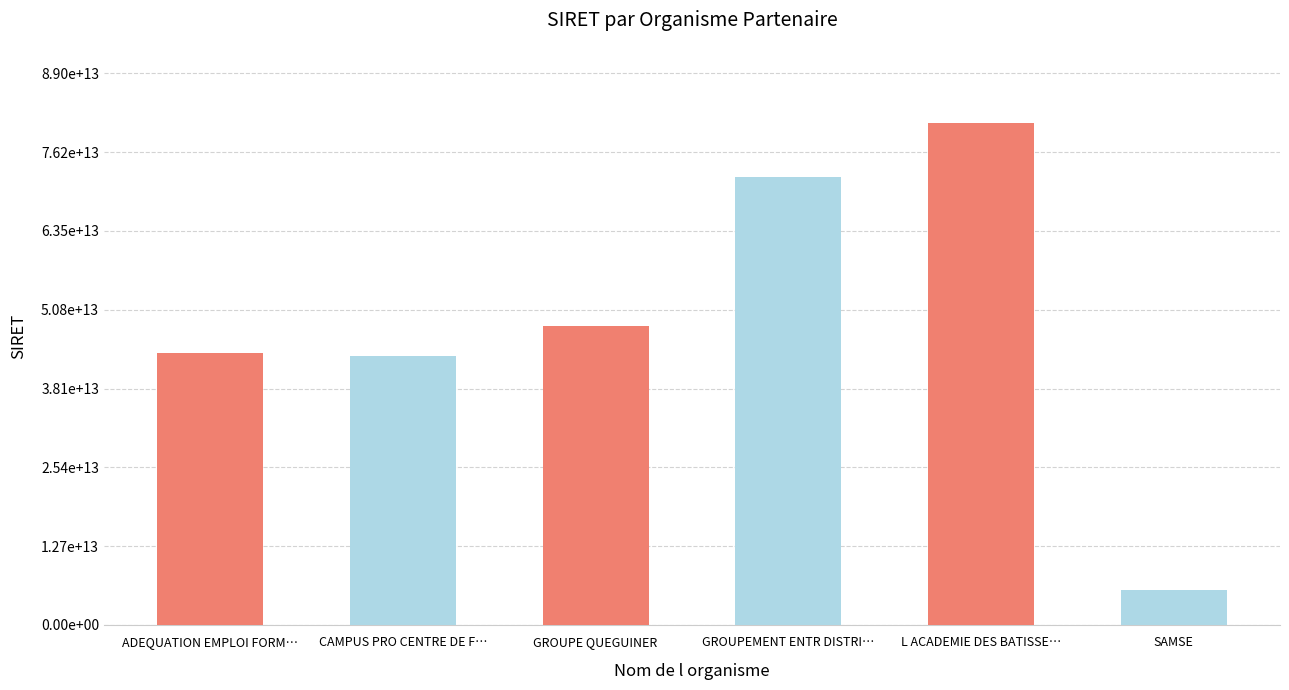

Reading left to right, what are all the values shown in this chart?

ADEQUATION EMPLOI FORM…=43886009000010	CAMPUS PRO CENTRE DE F…=43389163700012	GROUPE QUEGUINER=48261176100016	GROUPEMENT ENTR DISTRI…=72300046900046	L ACADEMIE DES BATISSE…=80863792000022	SAMSE=5650224801131